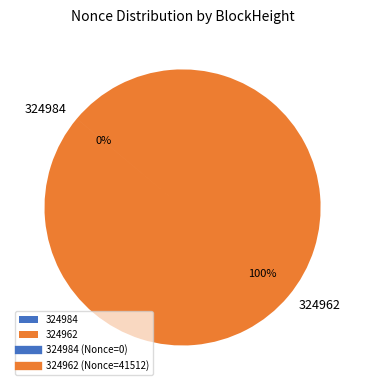

True or false: 324962 accounts for 87% of the total.

False